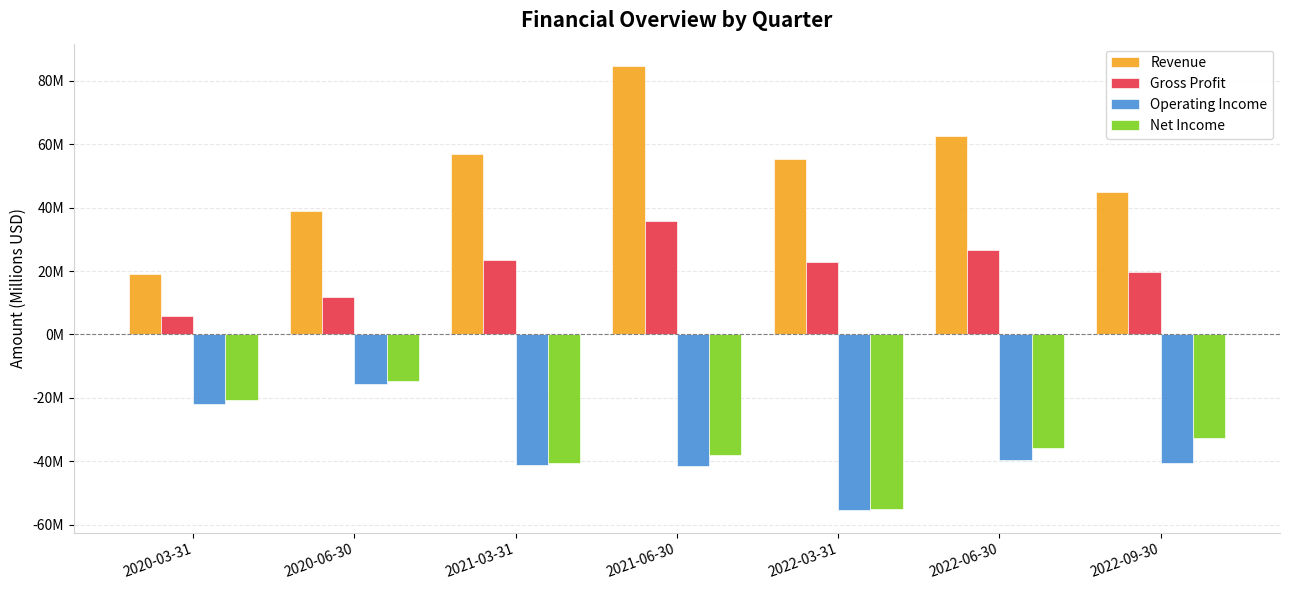

What is the total value across all series at 2022-03-31?

-32.3